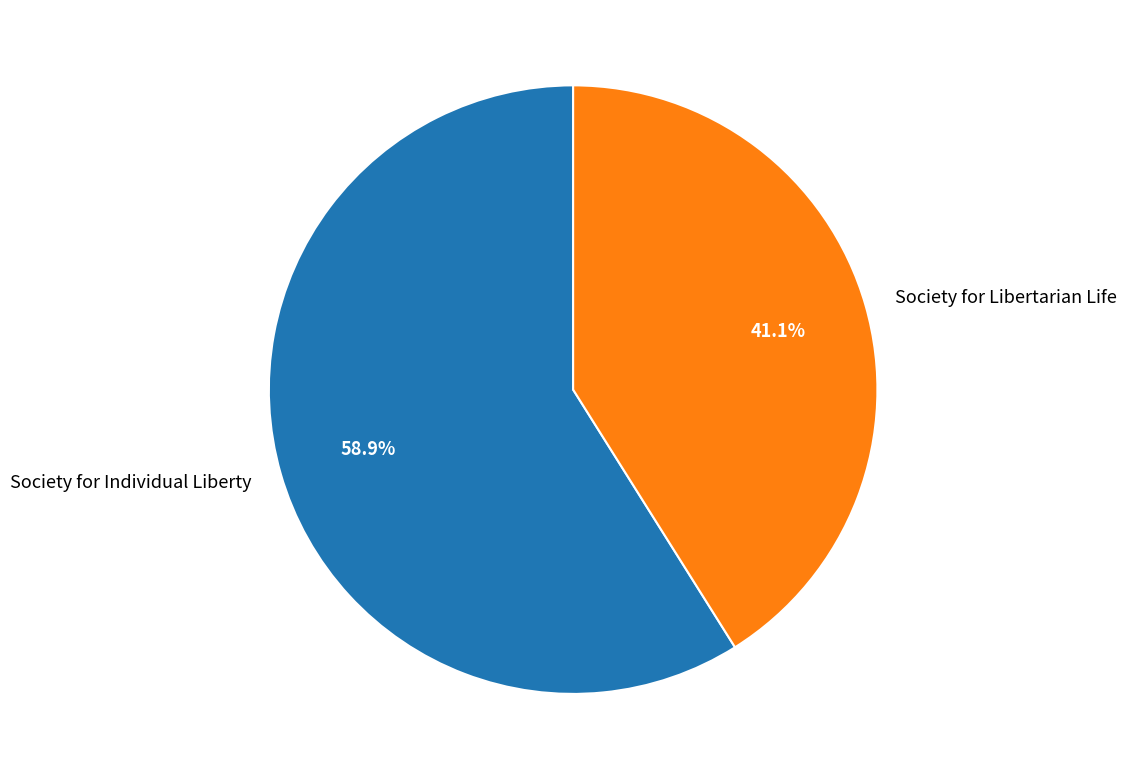

Rank the categories by value from lowest to highest.

Society for Libertarian Life, Society for Individual Liberty